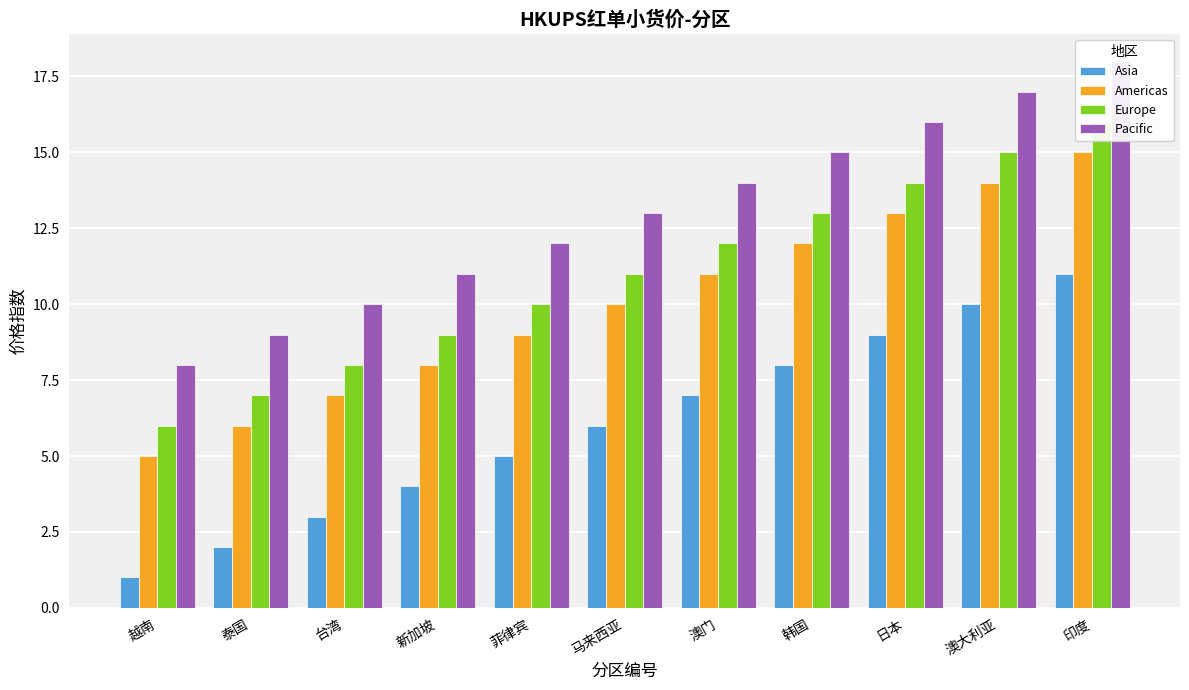

List the series in order of their peak value, highest first.

Pacific, Europe, Americas, Asia